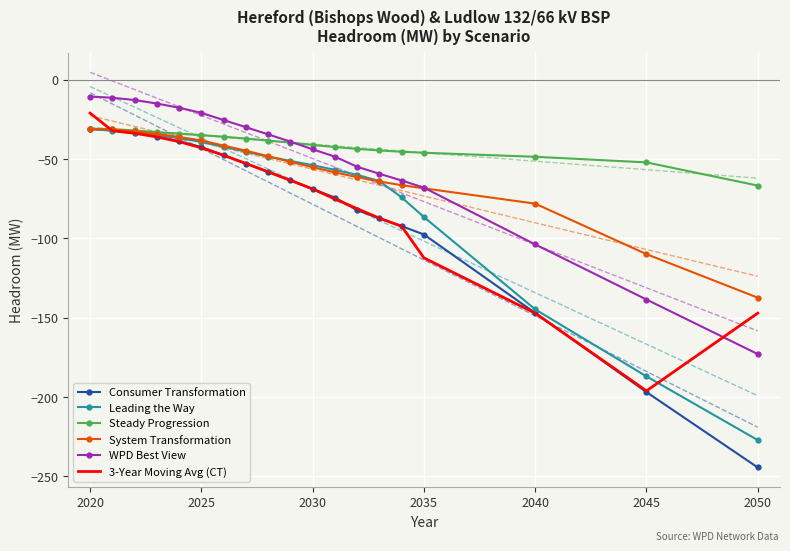

What is the highest value of the 3-Year Moving Avg (CT) series?

-21.0